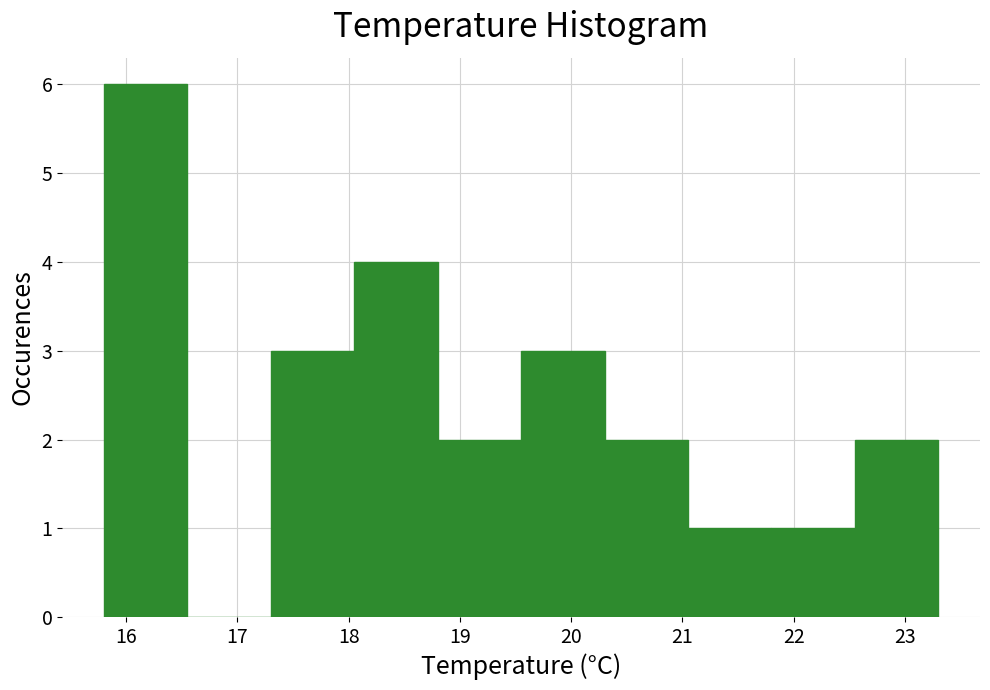

Reading left to right, list every bar in this chart as the range it spans on the x-axis followed by its height. Neither the bar edges nor the heights are printed on the chart, so give them approximately, as read against the axes.

15.80 to 16.55: 6
16.55 to 17.30: 0
17.30 to 18.05: 3
18.05 to 18.80: 4
18.80 to 19.55: 2
19.55 to 20.30: 3
20.30 to 21.05: 2
21.05 to 21.80: 1
21.80 to 22.55: 1
22.55 to 23.30: 2